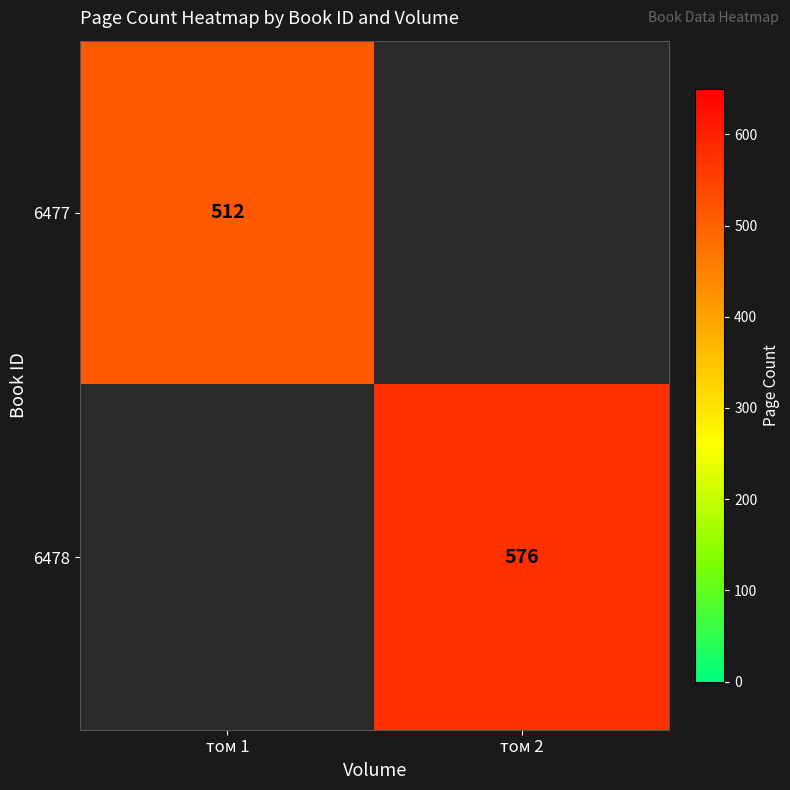

The 6477 series shows 512 at том 1. True or false?

True